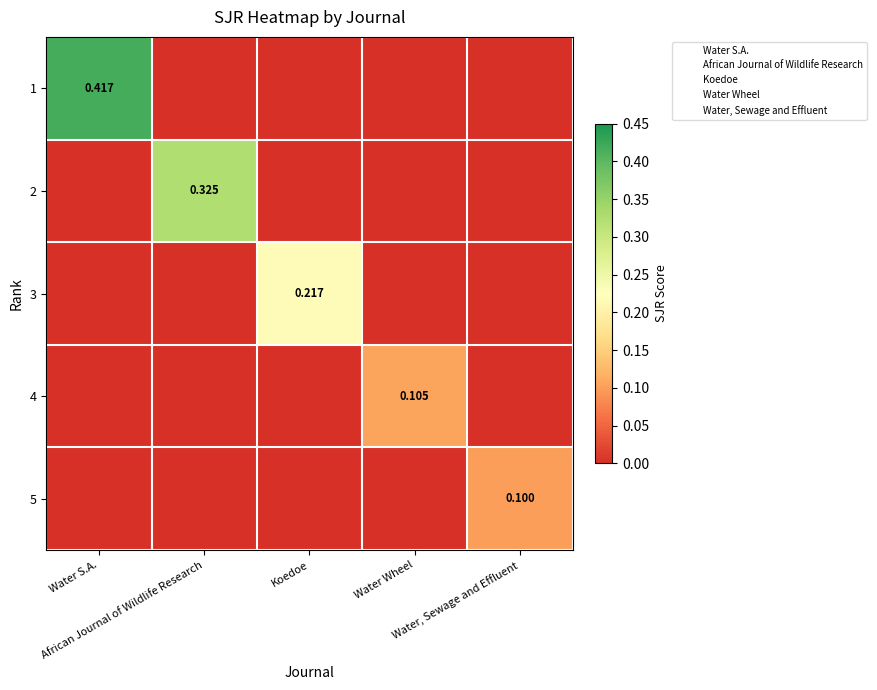

Is the value of 4 at Water, Sewage and Effluent greater than the value of 2 at African Journal of Wildlife Research?

No